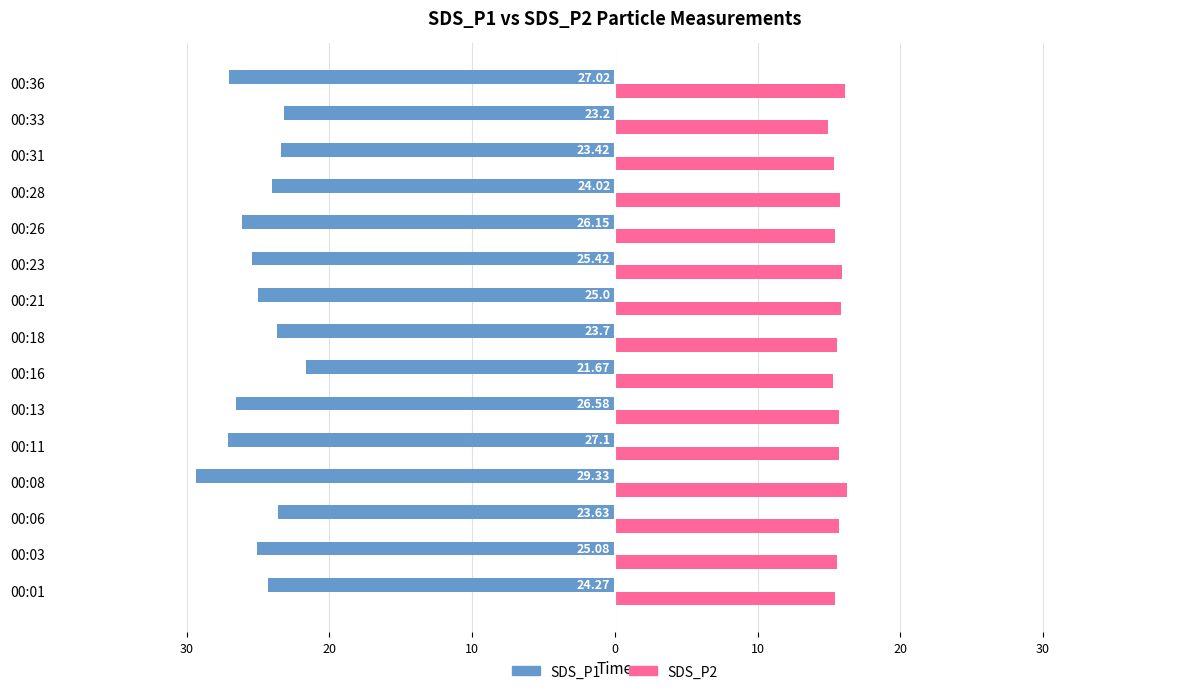

What are all the series names shown in the legend?

SDS_P1, SDS_P2